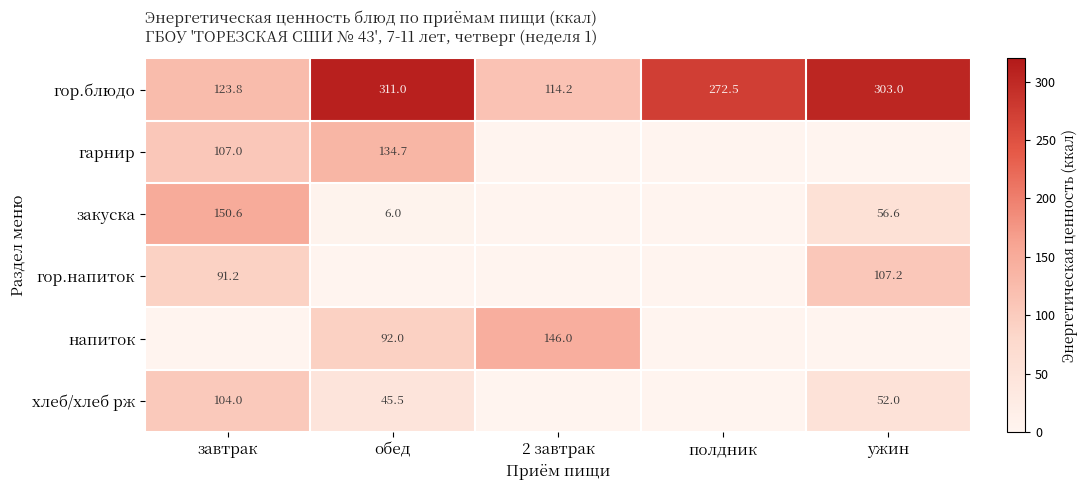

What is the difference between the maximum and minimum values in the гор.блюдо series?

196.8